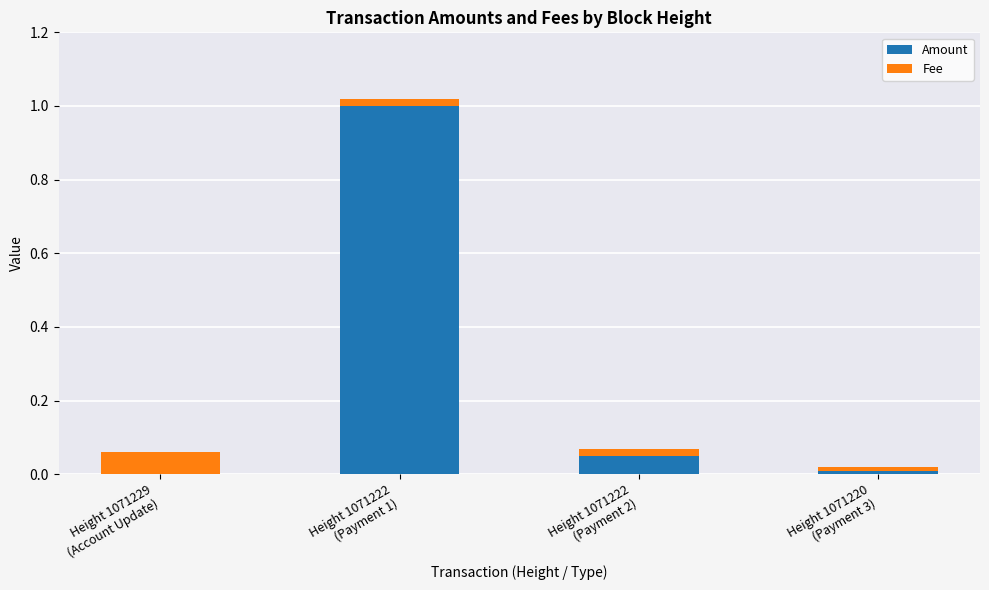

What is the highest value of the Amount series?

1.0